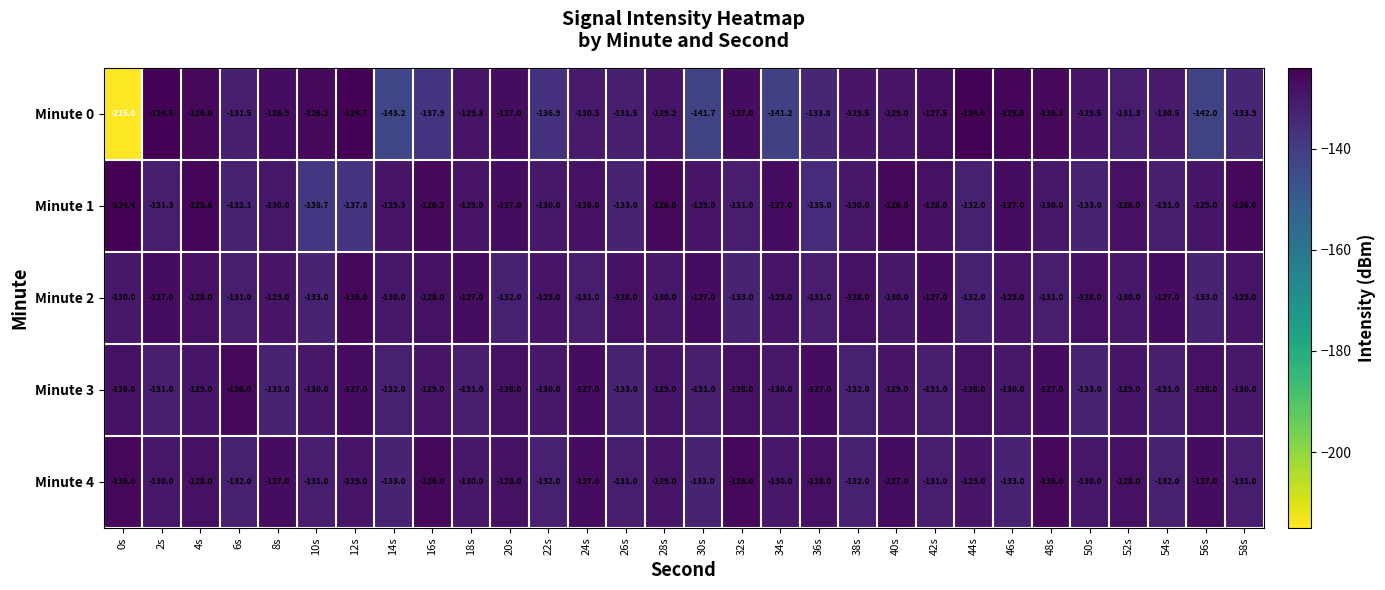

What is the maximum value shown in the chart?

-124.4